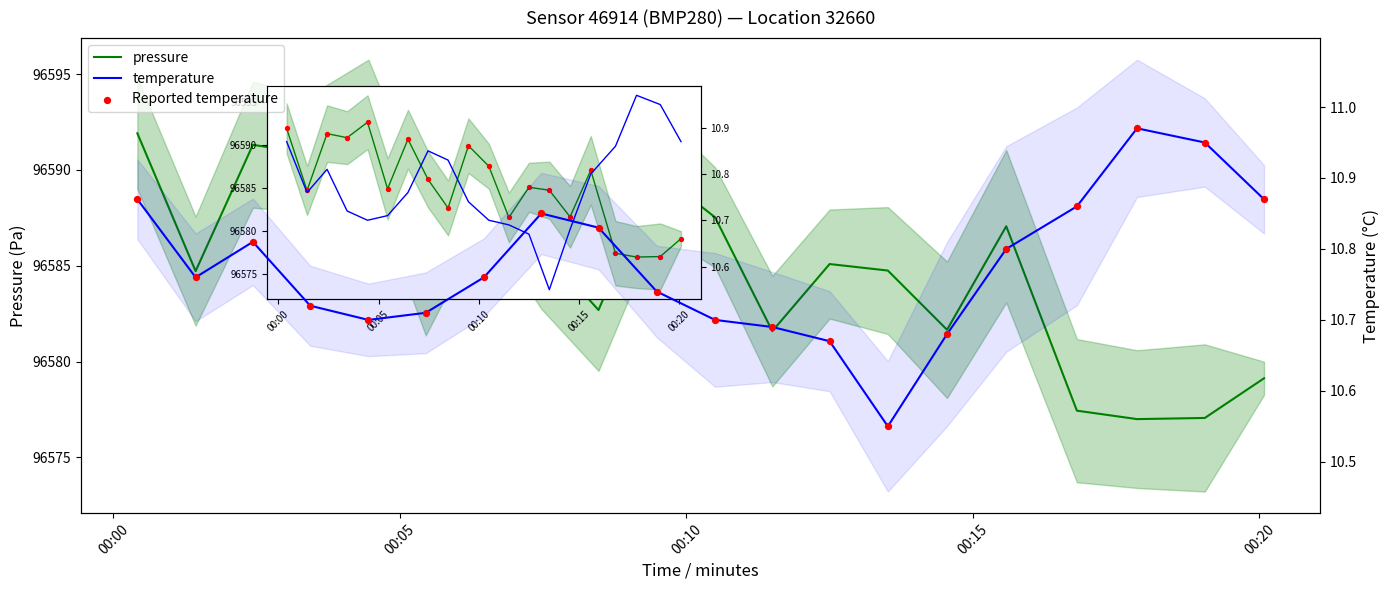

Which series has the largest Y range (max minus min)?

pressure